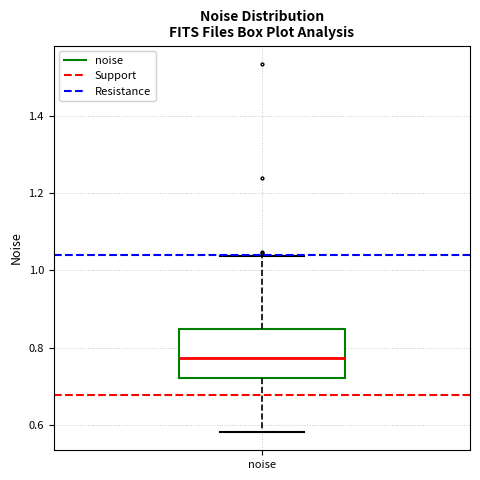

Transcribe this box plot: give where the median line is, the range the box spans, and where the two whiskers end, as read against the y-axis. The values are not printed on the chart, so give them approximately, as read against the axis.

median 0.78, box 0.72 to 0.84, whiskers 0.58 to 1.04